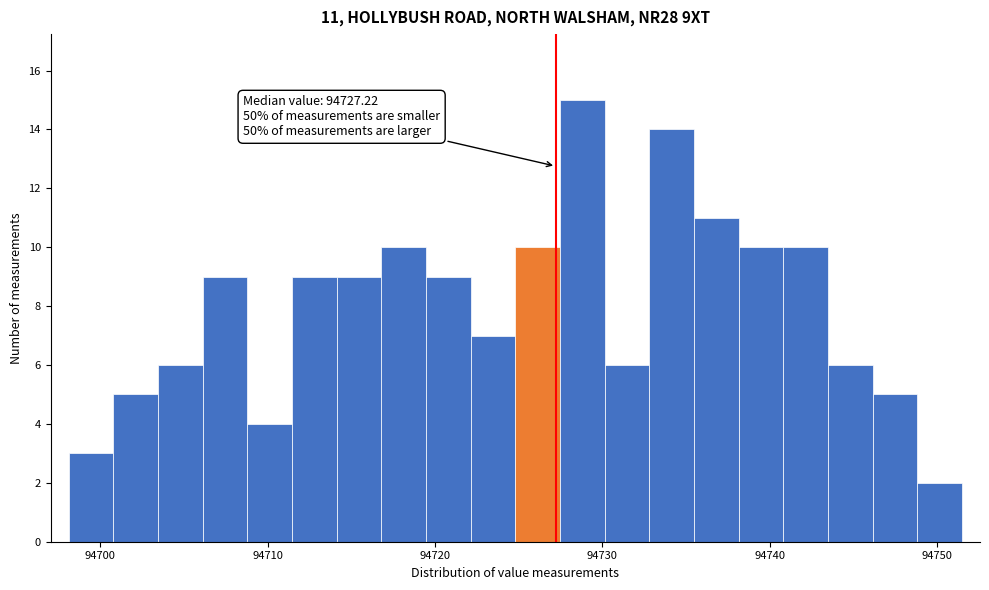

Around what value on the x-axis is the tallest bar? Give the approximate position of its centre, as read against the axis.

94729